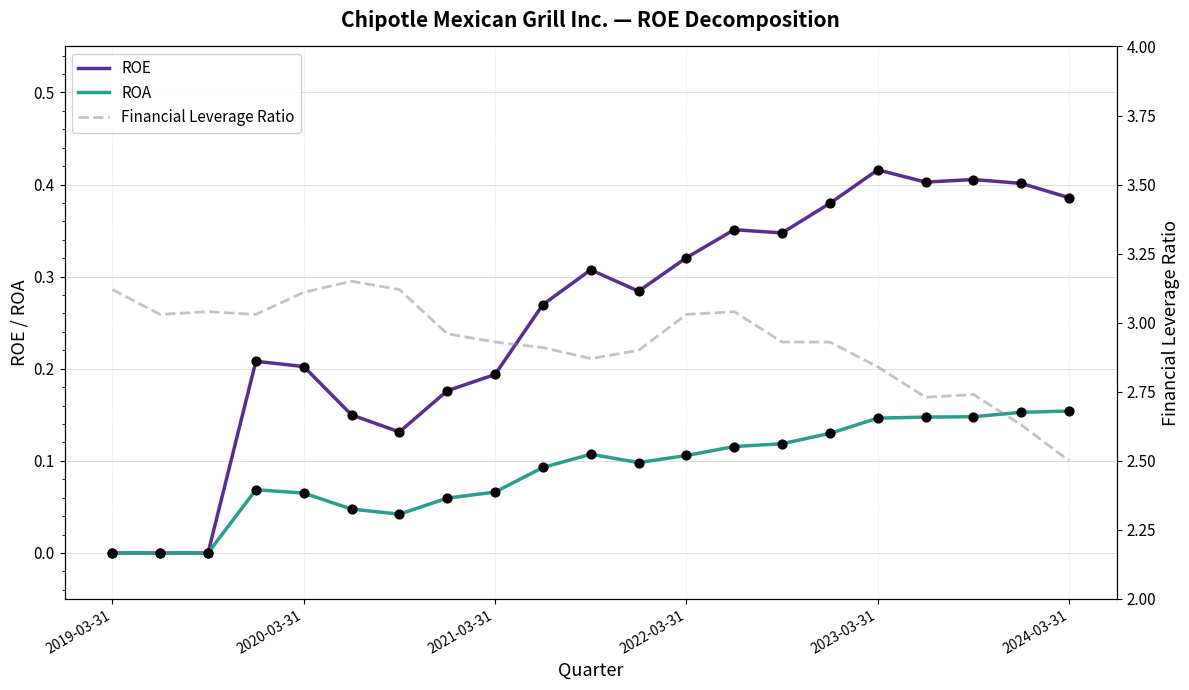

At which category is the sum across all series the highest?

13